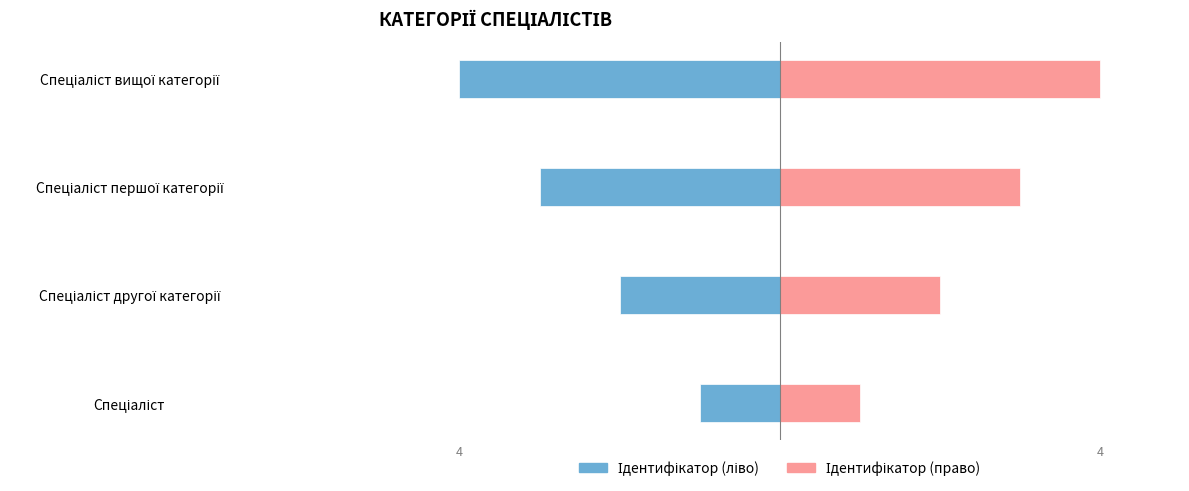

How many bars are there in total?

8